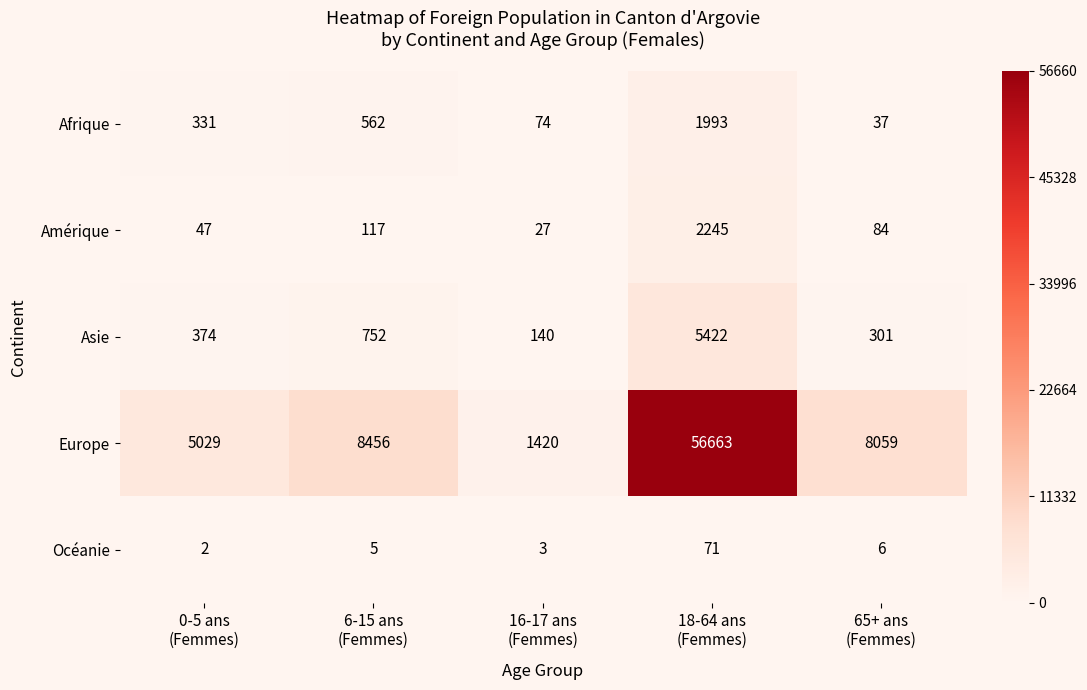

How many distinct data groups are displayed?

5